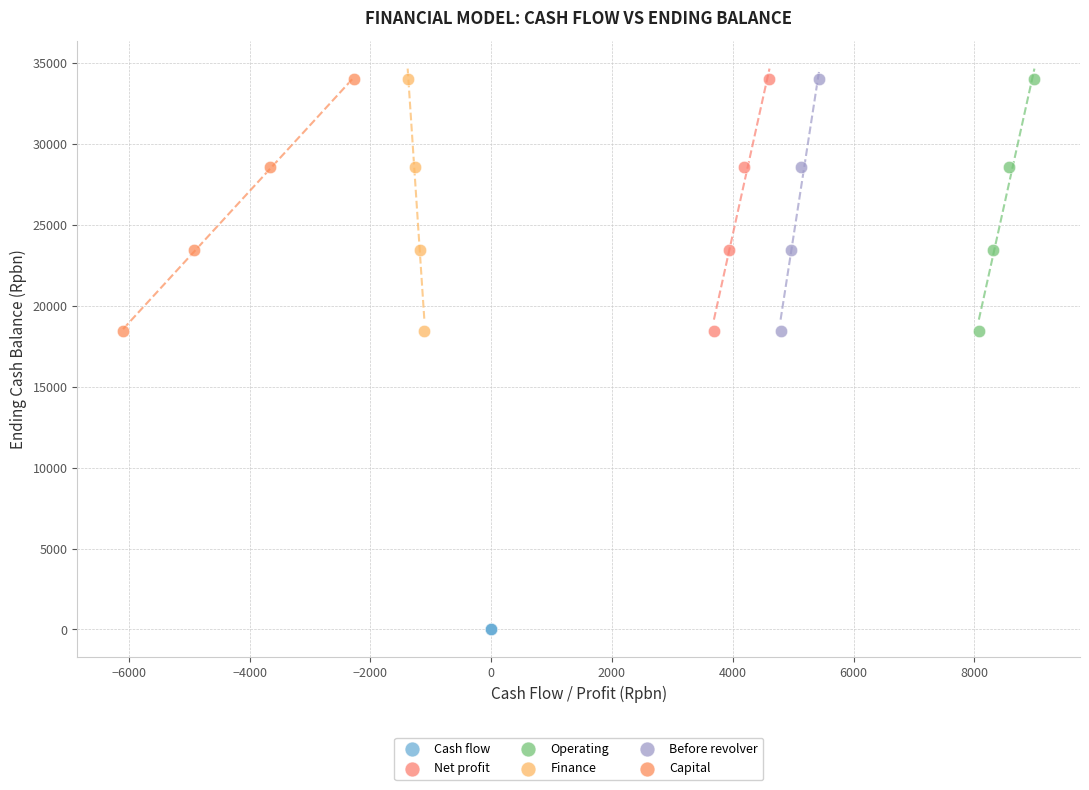

Which series reaches the minimum Y coordinate?

Cash flow